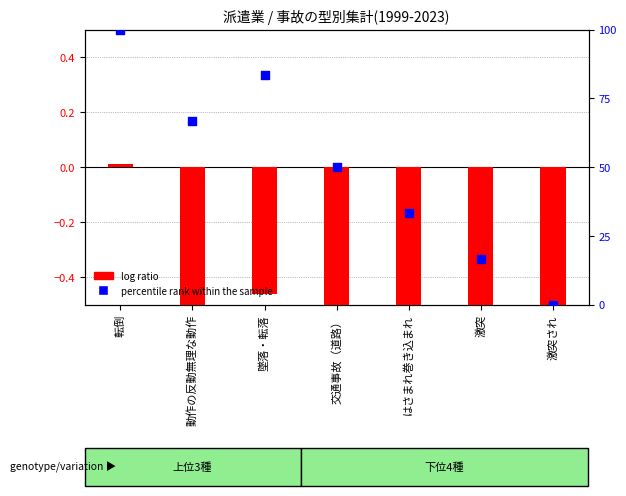

Is the value of percentile rank within the sample at 動作の反動無理な動作 greater than the value of log ratio at 激突され?

Yes